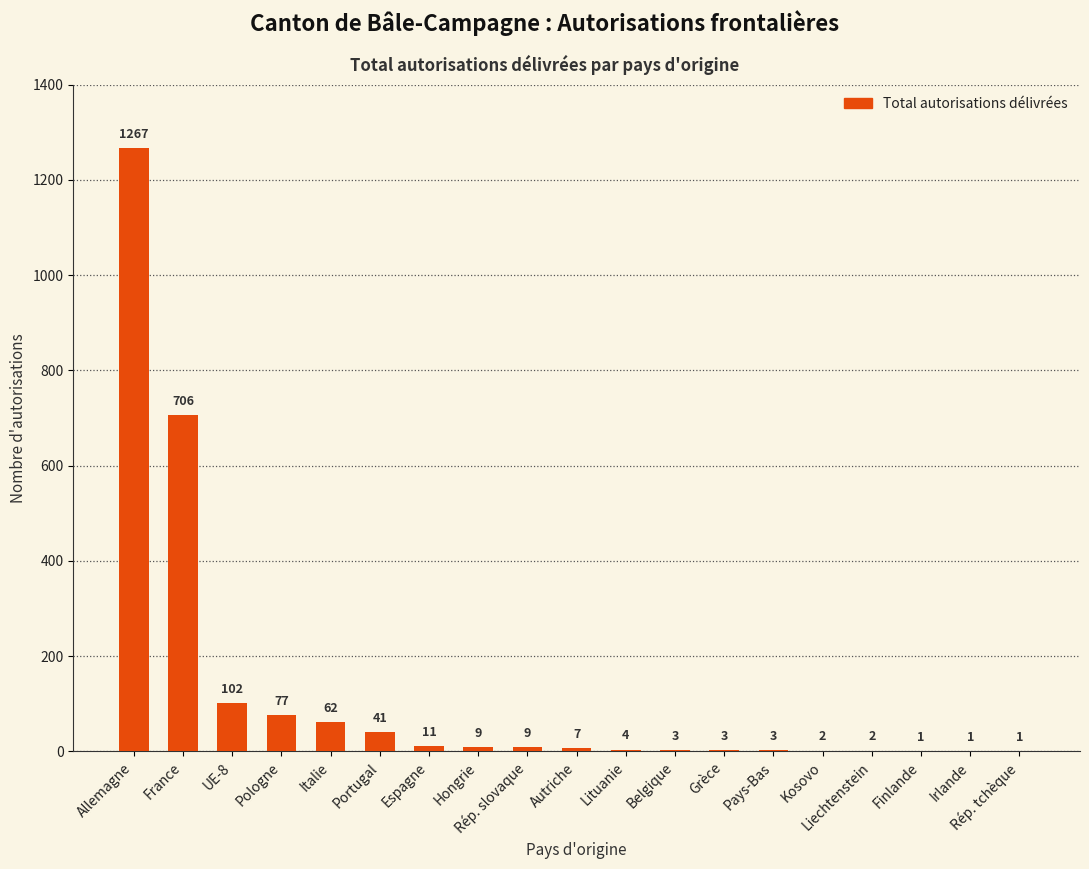

Which category has the highest value across all series?

Allemagne